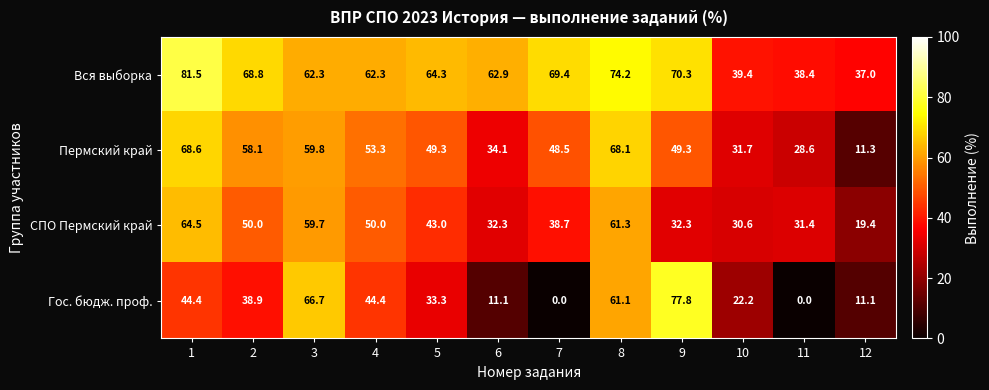

At which label is СПО Пермский край closest to 41?

5